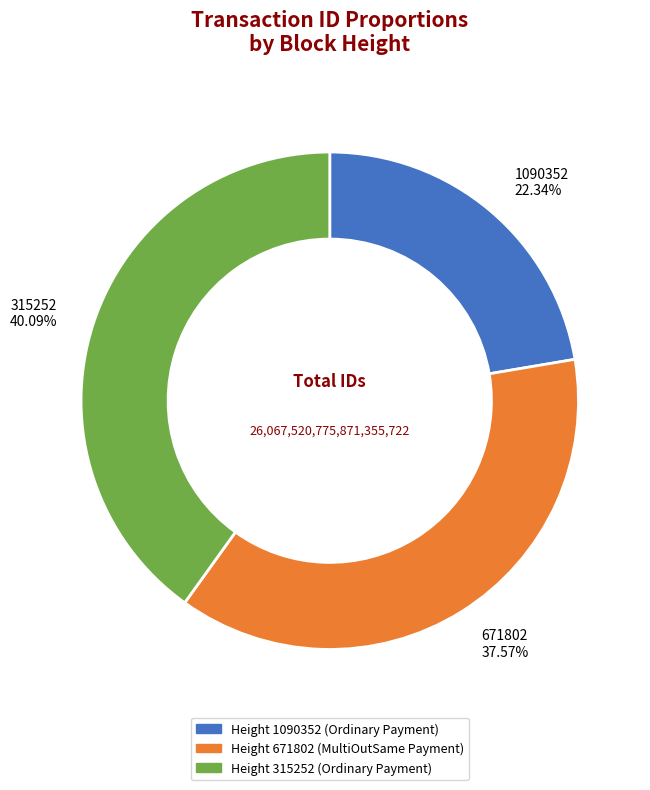

Does any single category account for the majority?

No